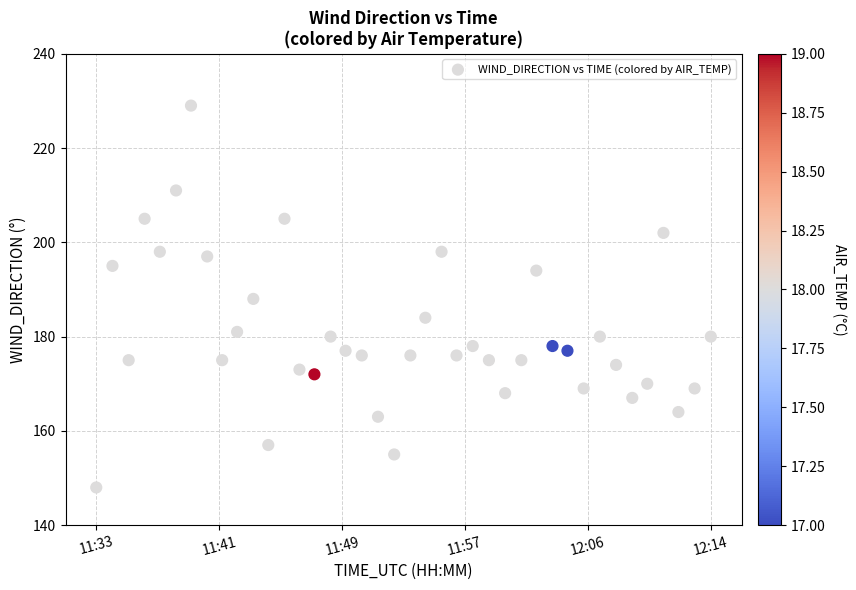

What is the range of X values (max minus min)?

2465